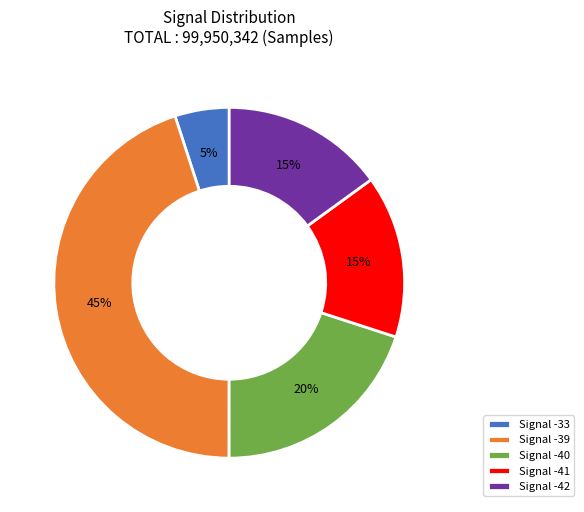

Which slice is the smallest?

Signal -33